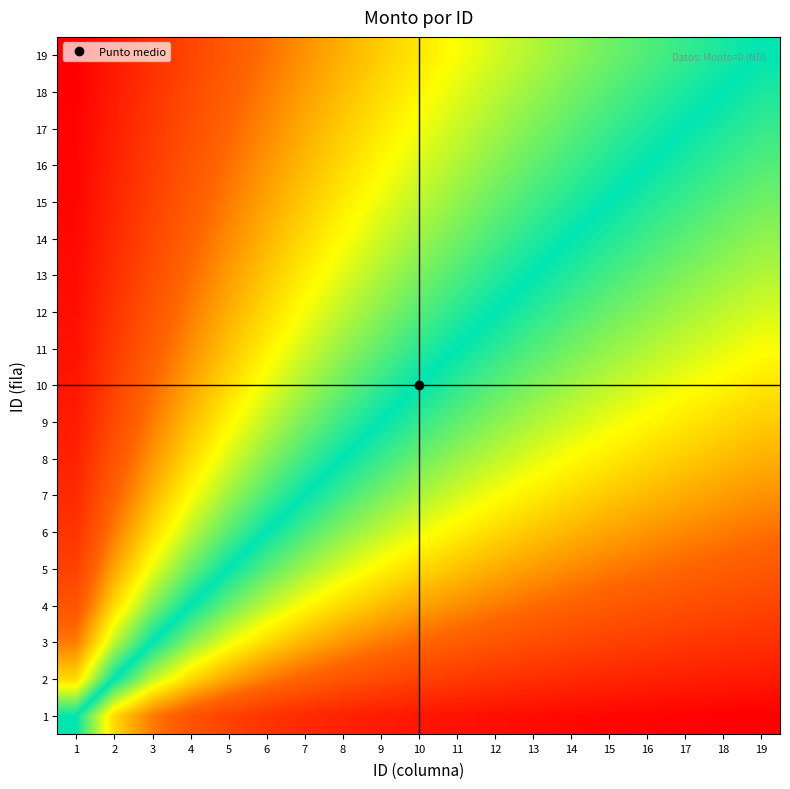

Reading left to right, extract all data points from this chart.

1: 1=0.5	2=0.7	3=0.8	4=0.8	5=0.8	6=0.9	7=0.9	8=0.9	9=0.9	10=0.9	11=0.9	12=0.9	13=0.9	14=0.9	15=0.9	16=0.9	17=0.9	18=0.9	19=0.9
2: 1=0.3	2=0.5	3=0.6	4=0.7	5=0.7	6=0.8	7=0.8	8=0.8	9=0.8	10=0.8	11=0.8	12=0.9	13=0.9	14=0.9	15=0.9	16=0.9	17=0.9	18=0.9	19=0.9
3: 1=0.2	2=0.4	3=0.5	4=0.6	5=0.6	6=0.7	7=0.7	8=0.7	9=0.8	10=0.8	11=0.8	12=0.8	13=0.8	14=0.8	15=0.8	16=0.8	17=0.8	18=0.9	19=0.9
4: 1=0.2	2=0.3	3=0.4	4=0.5	5=0.6	6=0.6	7=0.6	8=0.7	9=0.7	10=0.7	11=0.7	12=0.8	13=0.8	14=0.8	15=0.8	16=0.8	17=0.8	18=0.8	19=0.8
5: 1=0.2	2=0.3	3=0.4	4=0.4	5=0.5	6=0.5	7=0.6	8=0.6	9=0.6	10=0.7	11=0.7	12=0.7	13=0.7	14=0.7	15=0.8	16=0.8	17=0.8	18=0.8	19=0.8
6: 1=0.1	2=0.2	3=0.3	4=0.4	5=0.5	6=0.5	7=0.5	8=0.6	9=0.6	10=0.6	11=0.6	12=0.7	13=0.7	14=0.7	15=0.7	16=0.7	17=0.7	18=0.8	19=0.8
7: 1=0.1	2=0.2	3=0.3	4=0.4	5=0.4	6=0.5	7=0.5	8=0.5	9=0.6	10=0.6	11=0.6	12=0.6	13=0.7	14=0.7	15=0.7	16=0.7	17=0.7	18=0.7	19=0.7
8: 1=0.1	2=0.2	3=0.3	4=0.3	5=0.4	6=0.4	7=0.5	8=0.5	9=0.5	10=0.6	11=0.6	12=0.6	13=0.6	14=0.6	15=0.7	16=0.7	17=0.7	18=0.7	19=0.7
9: 1=0.1	2=0.2	3=0.2	4=0.3	5=0.4	6=0.4	7=0.4	8=0.5	9=0.5	10=0.5	11=0.6	12=0.6	13=0.6	14=0.6	15=0.6	16=0.6	17=0.7	18=0.7	19=0.7
10: 1=0.1	2=0.2	3=0.2	4=0.3	5=0.3	6=0.4	7=0.4	8=0.4	9=0.5	10=0.5	11=0.5	12=0.5	13=0.6	14=0.6	15=0.6	16=0.6	17=0.6	18=0.6	19=0.7
11: 1=0.1	2=0.2	3=0.2	4=0.3	5=0.3	6=0.4	7=0.4	8=0.4	9=0.5	10=0.5	11=0.5	12=0.5	13=0.5	14=0.6	15=0.6	16=0.6	17=0.6	18=0.6	19=0.6
12: 1=0.1	2=0.1	3=0.2	4=0.2	5=0.3	6=0.3	7=0.4	8=0.4	9=0.4	10=0.5	11=0.5	12=0.5	13=0.5	14=0.5	15=0.6	16=0.6	17=0.6	18=0.6	19=0.6
13: 1=0.1	2=0.1	3=0.2	4=0.2	5=0.3	6=0.3	7=0.3	8=0.4	9=0.4	10=0.4	11=0.5	12=0.5	13=0.5	14=0.5	15=0.5	16=0.6	17=0.6	18=0.6	19=0.6
14: 1=0.1	2=0.1	3=0.2	4=0.2	5=0.3	6=0.3	7=0.3	8=0.4	9=0.4	10=0.4	11=0.4	12=0.5	13=0.5	14=0.5	15=0.5	16=0.5	17=0.5	18=0.6	19=0.6
15: 1=0.1	2=0.1	3=0.2	4=0.2	5=0.2	6=0.3	7=0.3	8=0.3	9=0.4	10=0.4	11=0.4	12=0.4	13=0.5	14=0.5	15=0.5	16=0.5	17=0.5	18=0.5	19=0.6
16: 1=0.1	2=0.1	3=0.2	4=0.2	5=0.2	6=0.3	7=0.3	8=0.3	9=0.4	10=0.4	11=0.4	12=0.4	13=0.4	14=0.5	15=0.5	16=0.5	17=0.5	18=0.5	19=0.5
17: 1=0.1	2=0.1	3=0.1	4=0.2	5=0.2	6=0.3	7=0.3	8=0.3	9=0.3	10=0.4	11=0.4	12=0.4	13=0.4	14=0.5	15=0.5	16=0.5	17=0.5	18=0.5	19=0.5
18: 1=0.1	2=0.1	3=0.1	4=0.2	5=0.2	6=0.2	7=0.3	8=0.3	9=0.3	10=0.4	11=0.4	12=0.4	13=0.4	14=0.4	15=0.5	16=0.5	17=0.5	18=0.5	19=0.5
19: 1=0.1	2=0.1	3=0.1	4=0.2	5=0.2	6=0.2	7=0.3	8=0.3	9=0.3	10=0.3	11=0.4	12=0.4	13=0.4	14=0.4	15=0.4	16=0.5	17=0.5	18=0.5	19=0.5